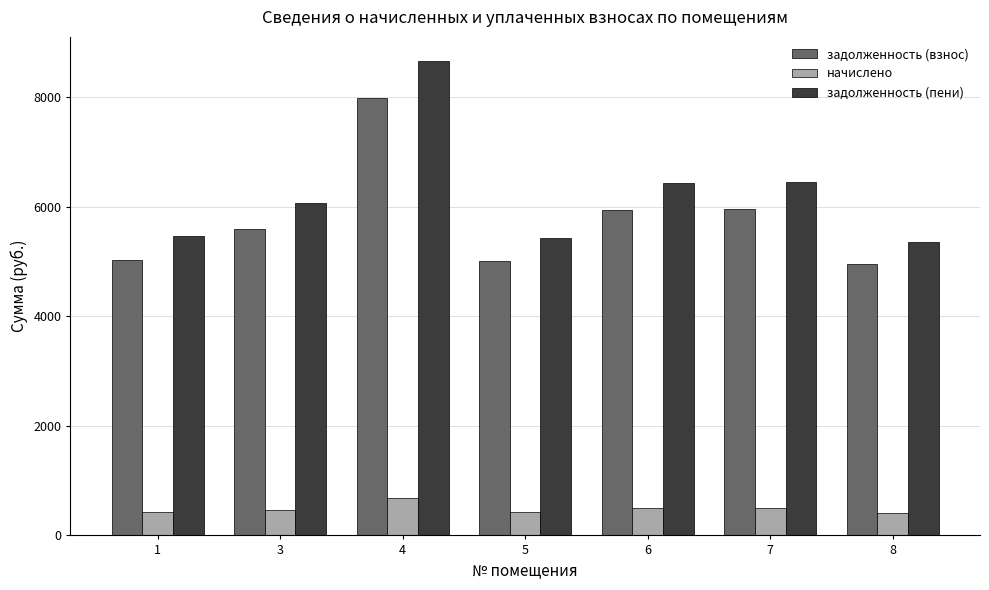

At which label does задолженность (взнос) first exceed 5587?

3